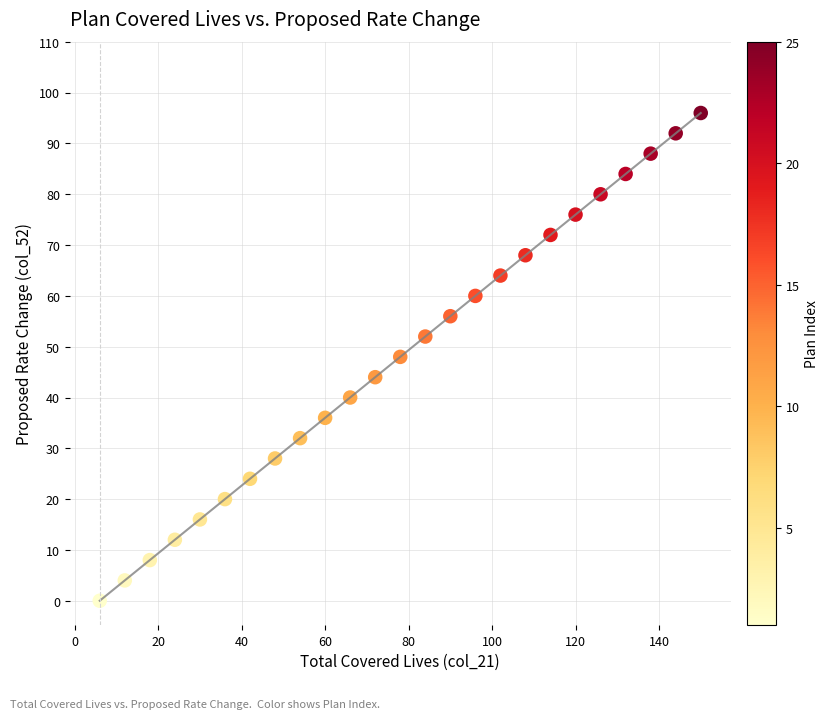

What is the range of X values (max minus min)?

144